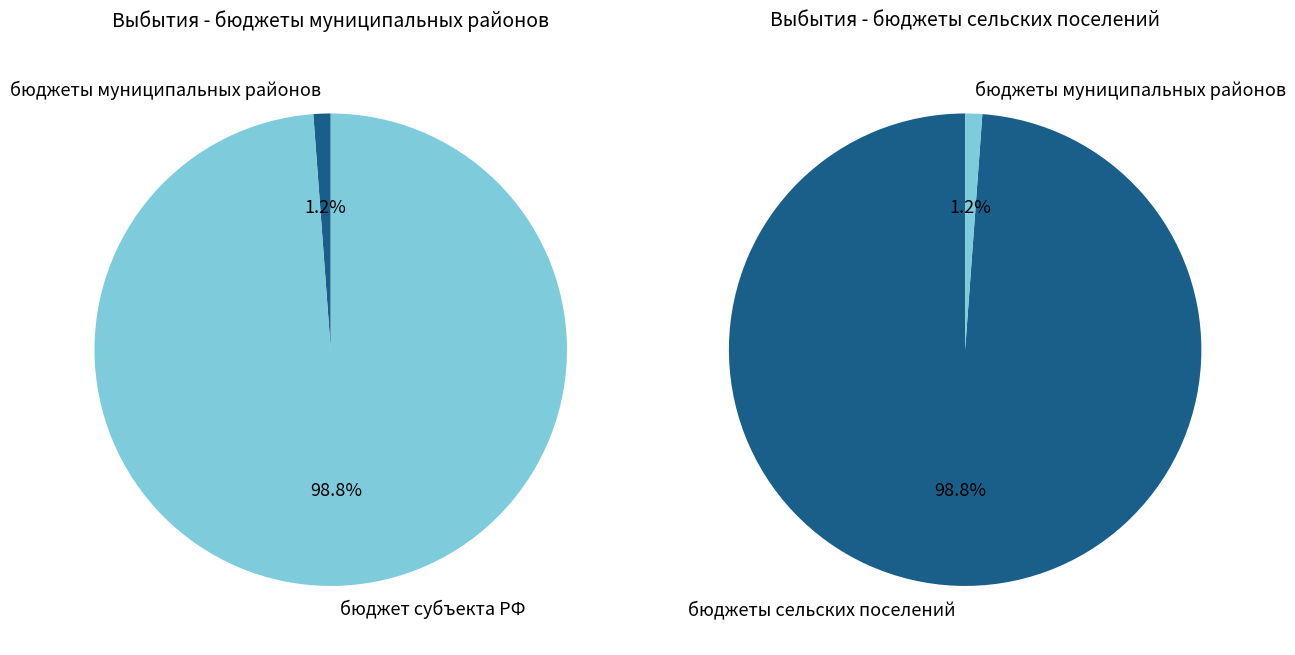

Does бюджеты сельских поселений represent more than half of the total?

Yes